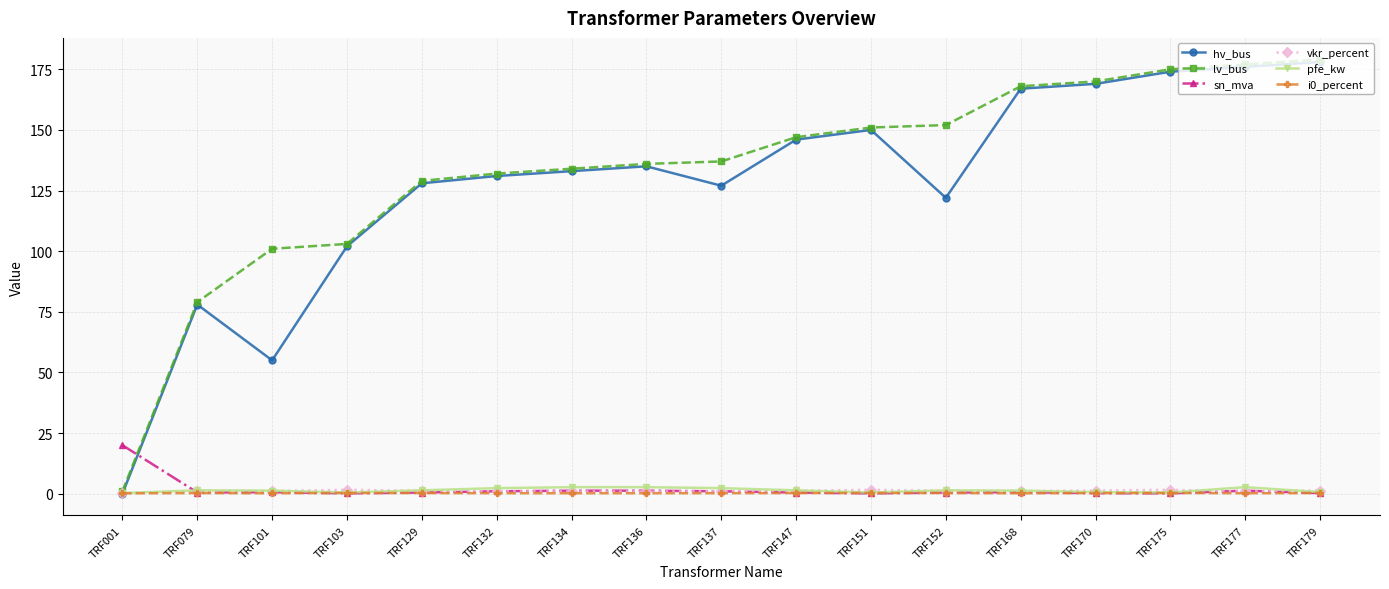

What is the highest value of the lv_bus series?

179.0